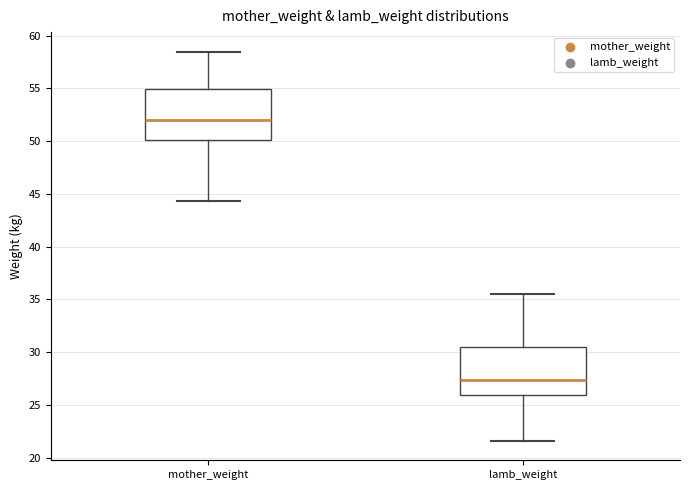

Which box's median line is the highest?

mother_weight